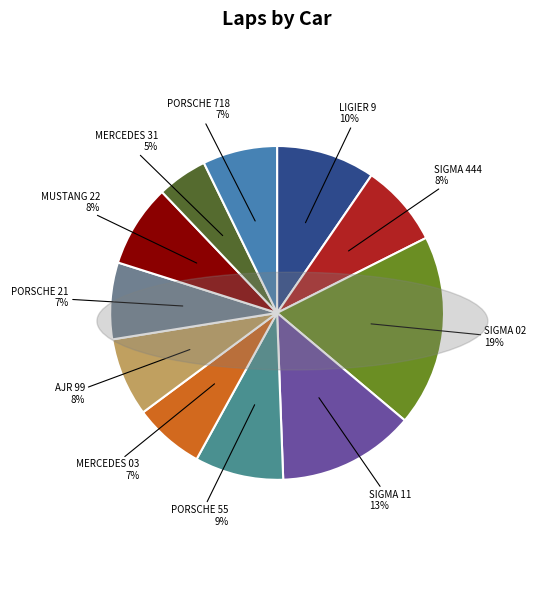

Is there any slice that represents more than half of the pie?

No